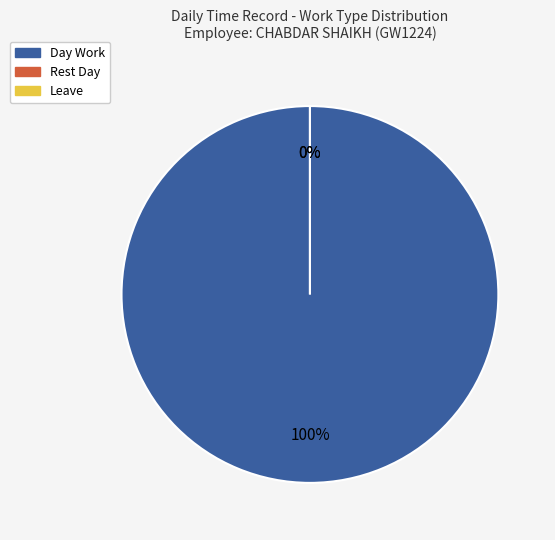

Is it true that Day Work is 94% of the pie?

False